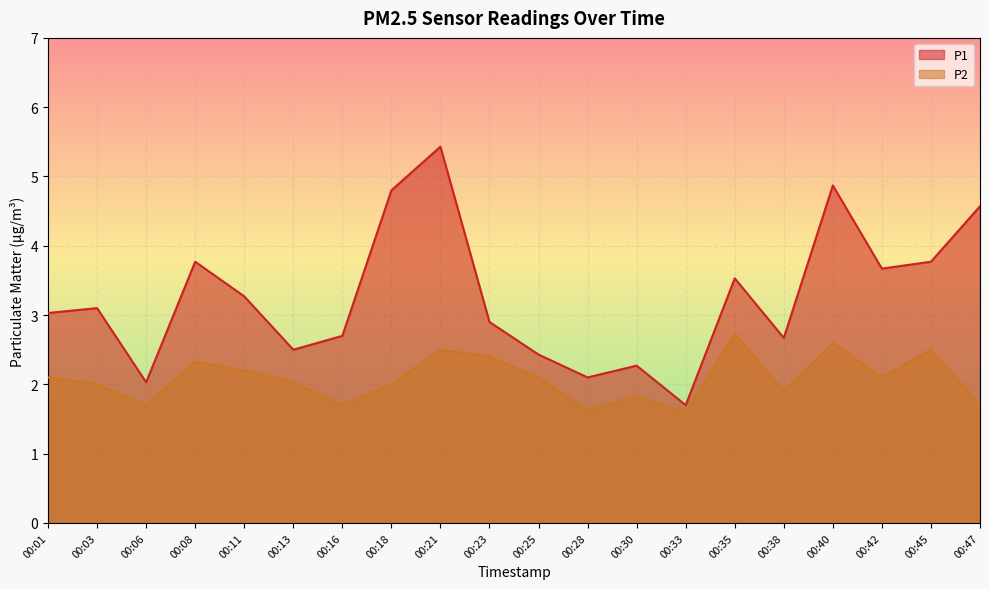

At 00:28, list the series in order from smallest to largest.

P2, P1